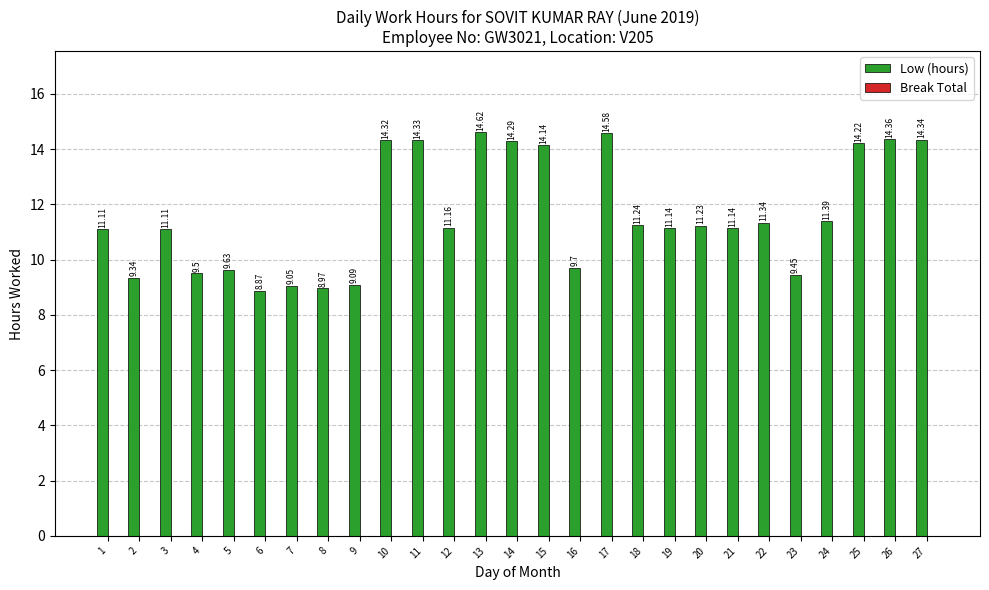

What is the average value?

11.6